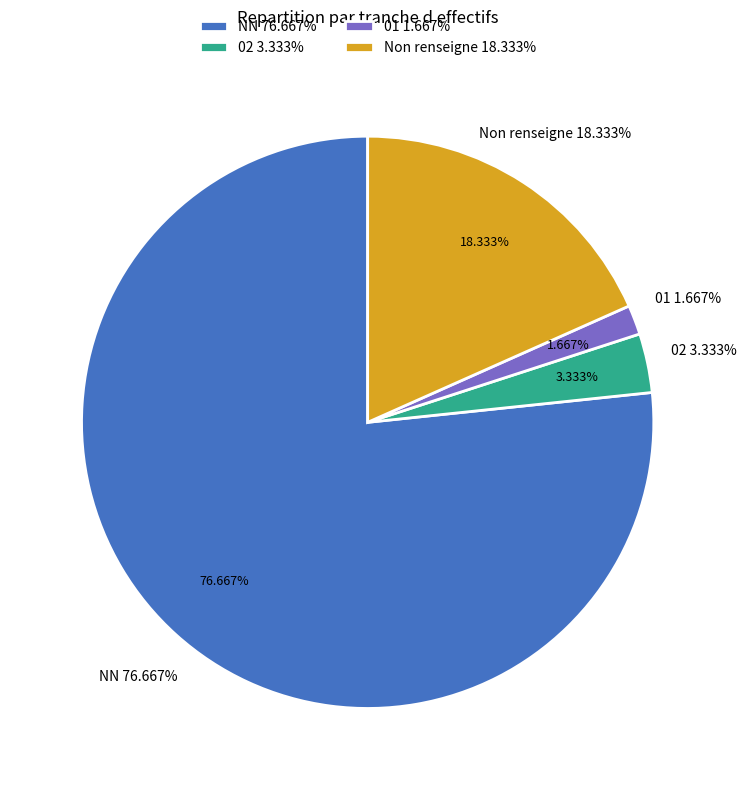

To the nearest percent, what is the difference between the 02 and NN slice percentages?

73%